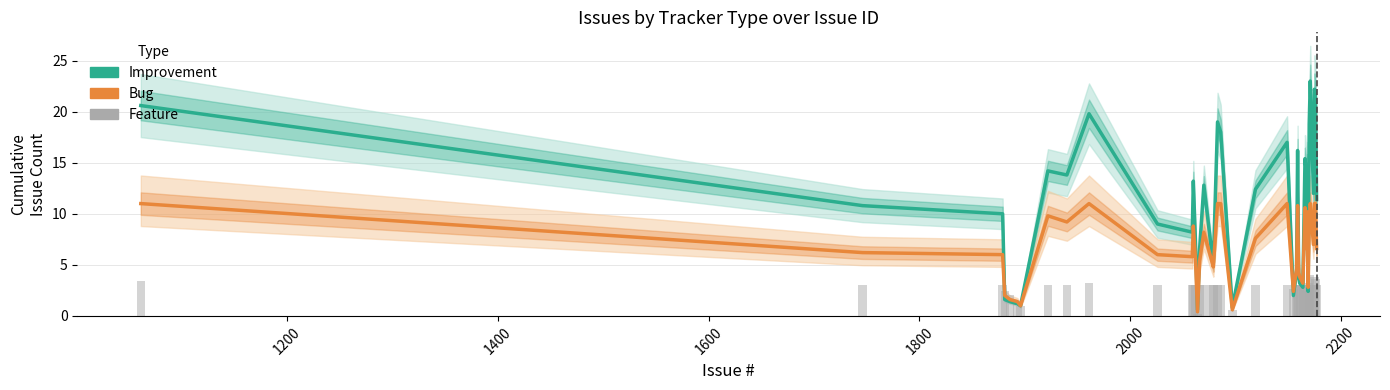

Which series has the widest spread of values?

Improvement